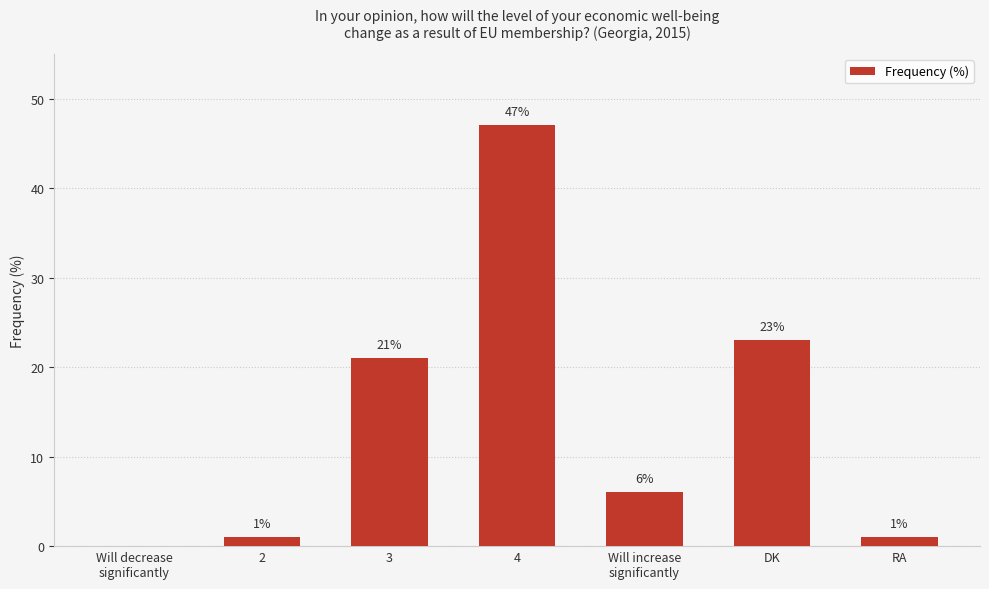

Which category has the highest value across all series?

4